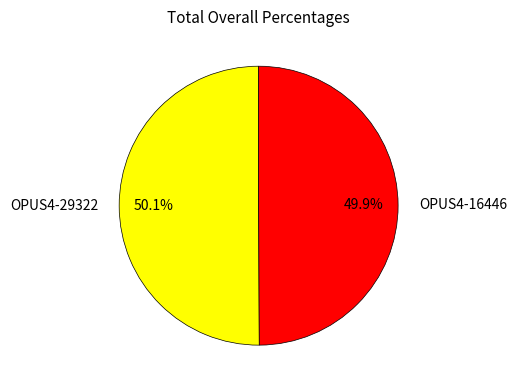

Does any single category account for the majority?

Yes